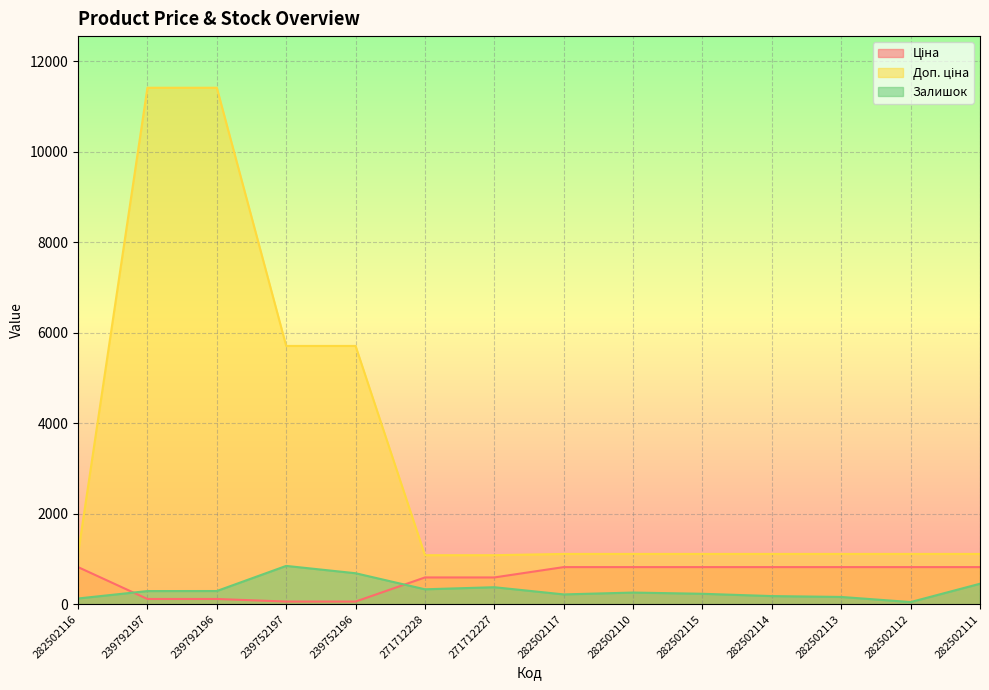

What position from the right is 282502114?

4